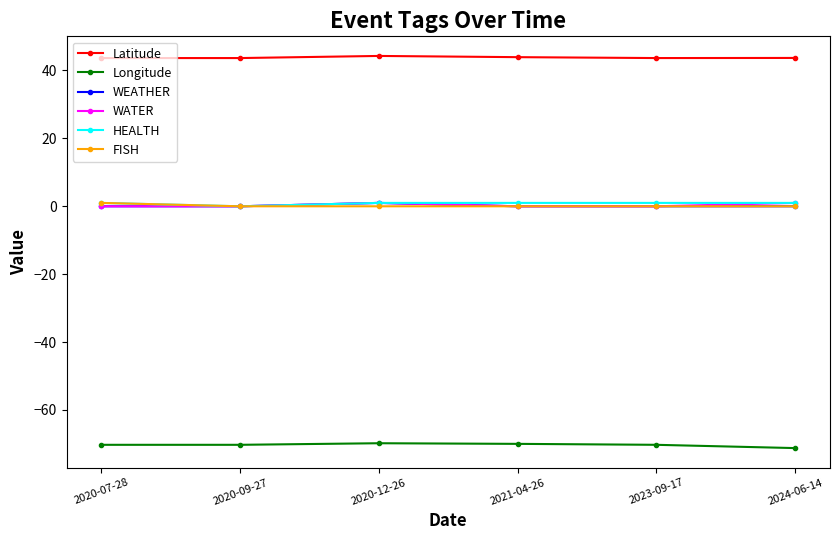

What is the value of the Latitude point at the 3rd from the left?

44.3